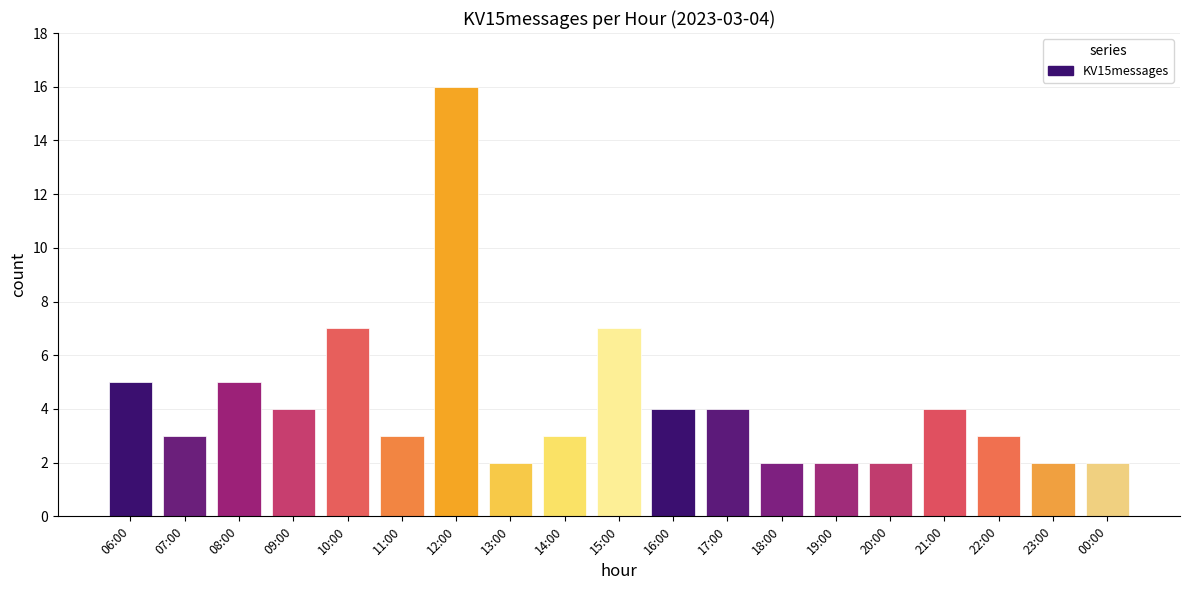

What is the difference between the maximum and minimum values?

14